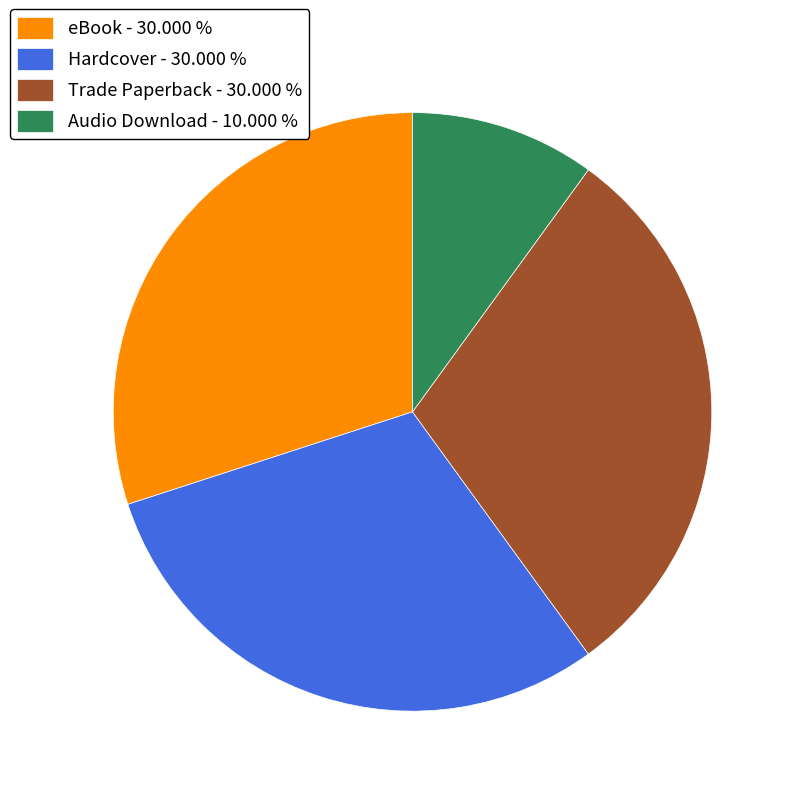

Which slice is the smallest?

Audio Download - 10.000 %